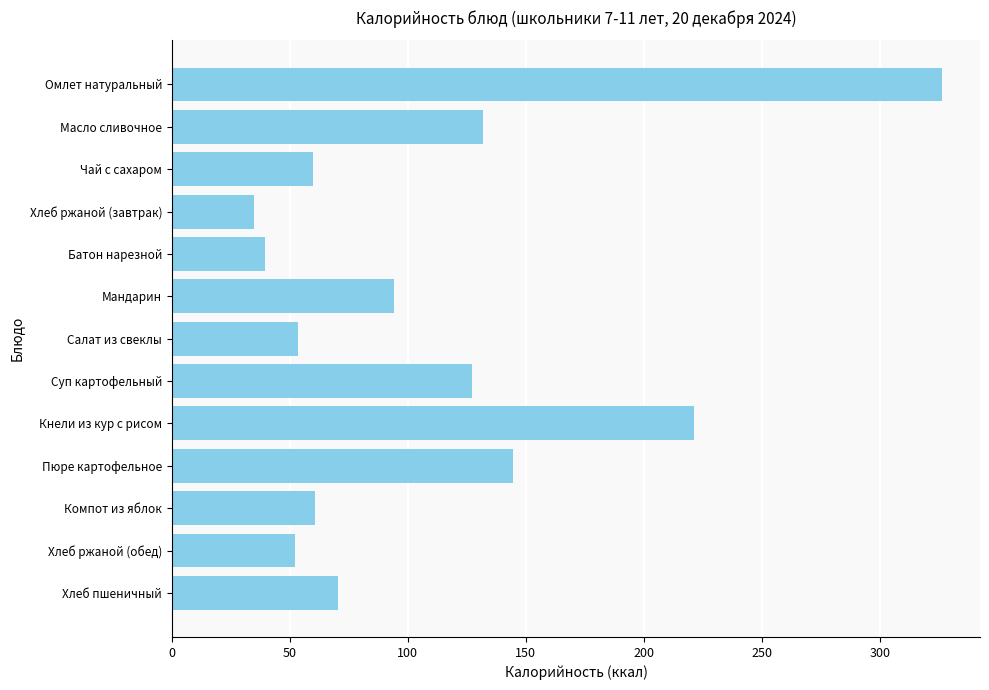

The value at Суп картофельный is 127.2. True or false?

True